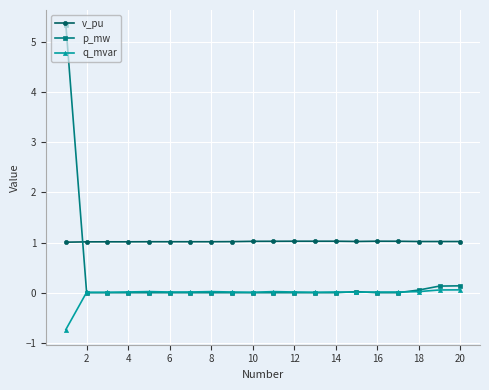

Rank the series by their average value, from highest to lowest.

v_pu, p_mw, q_mvar